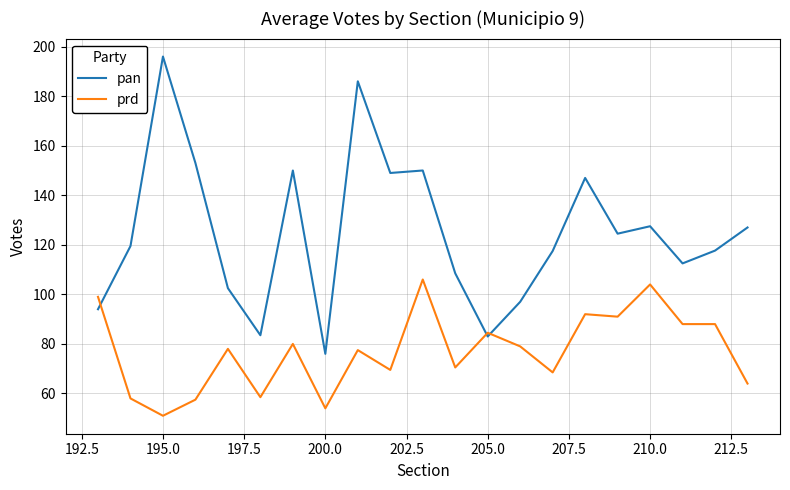

Which series has the largest total across all categories?

pan